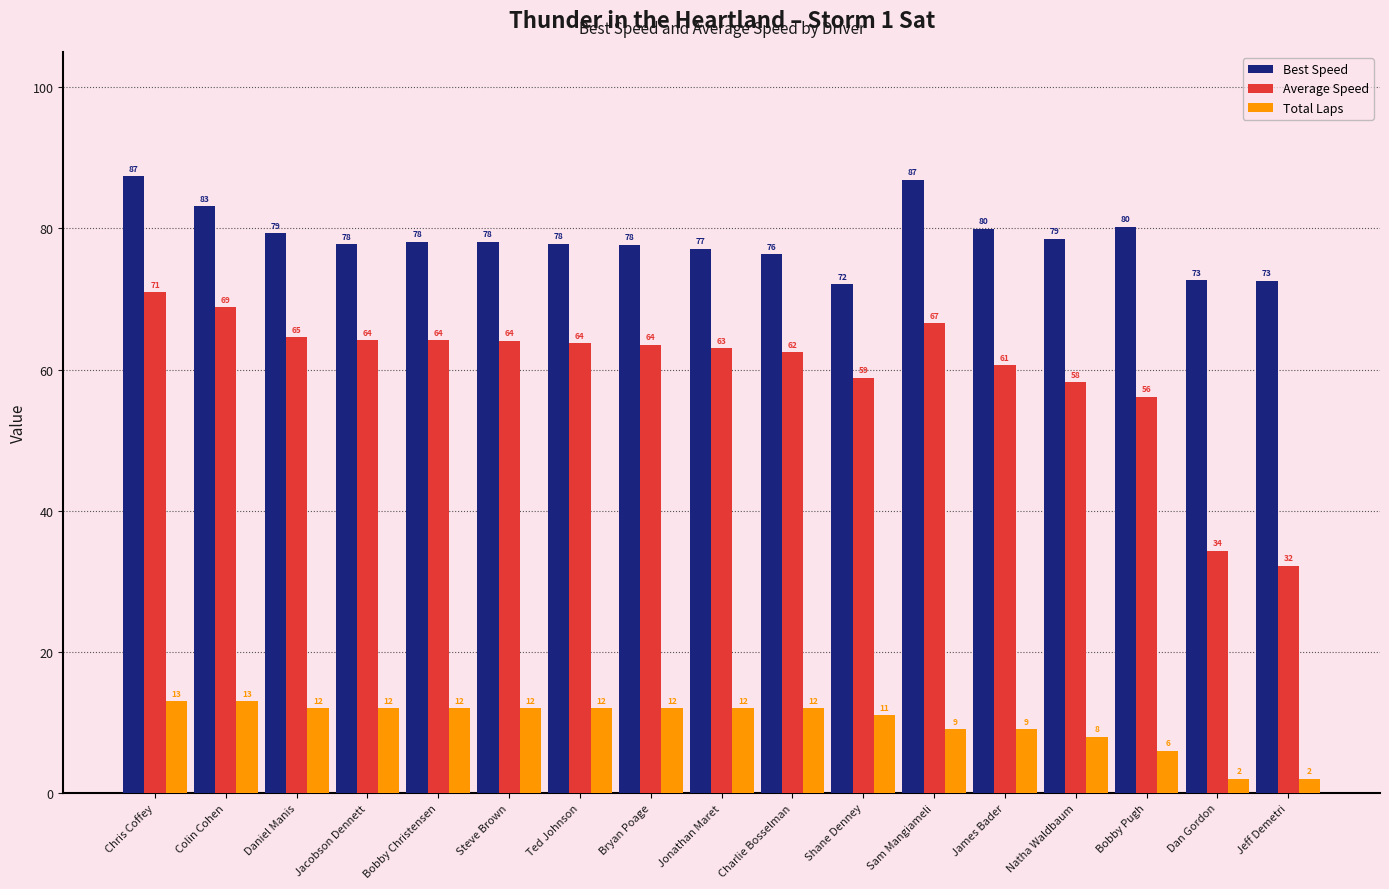

What is the spread (max minus min) of values at Sam Mangiameli?

77.9